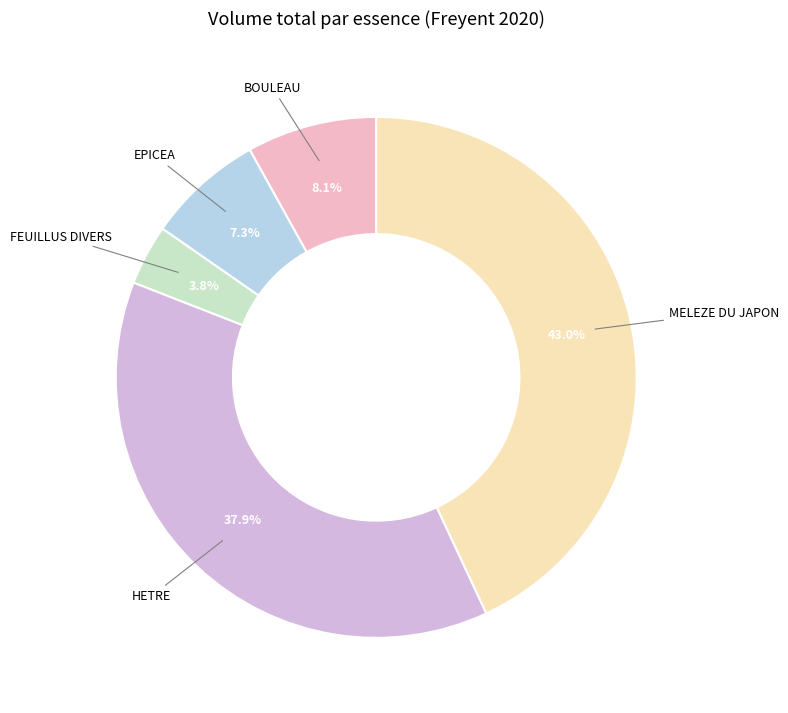

The EPICEA slice represents 7% of the pie. True or false?

True